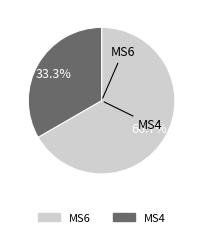

Which category has the smallest portion of the pie?

MS4